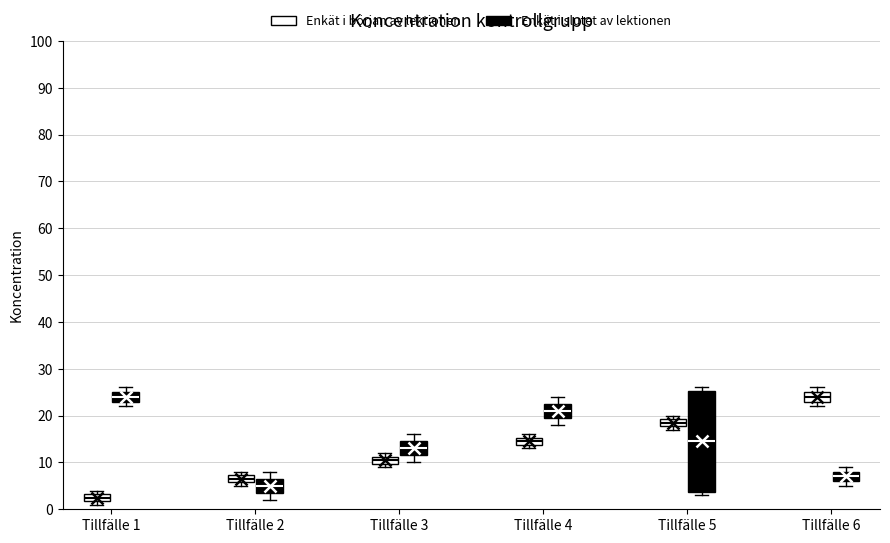

Comparing the boxes themselves (not the whiskers), which one is the tallest?

Tillfälle 5 (Enkät i slutet av lektionen)